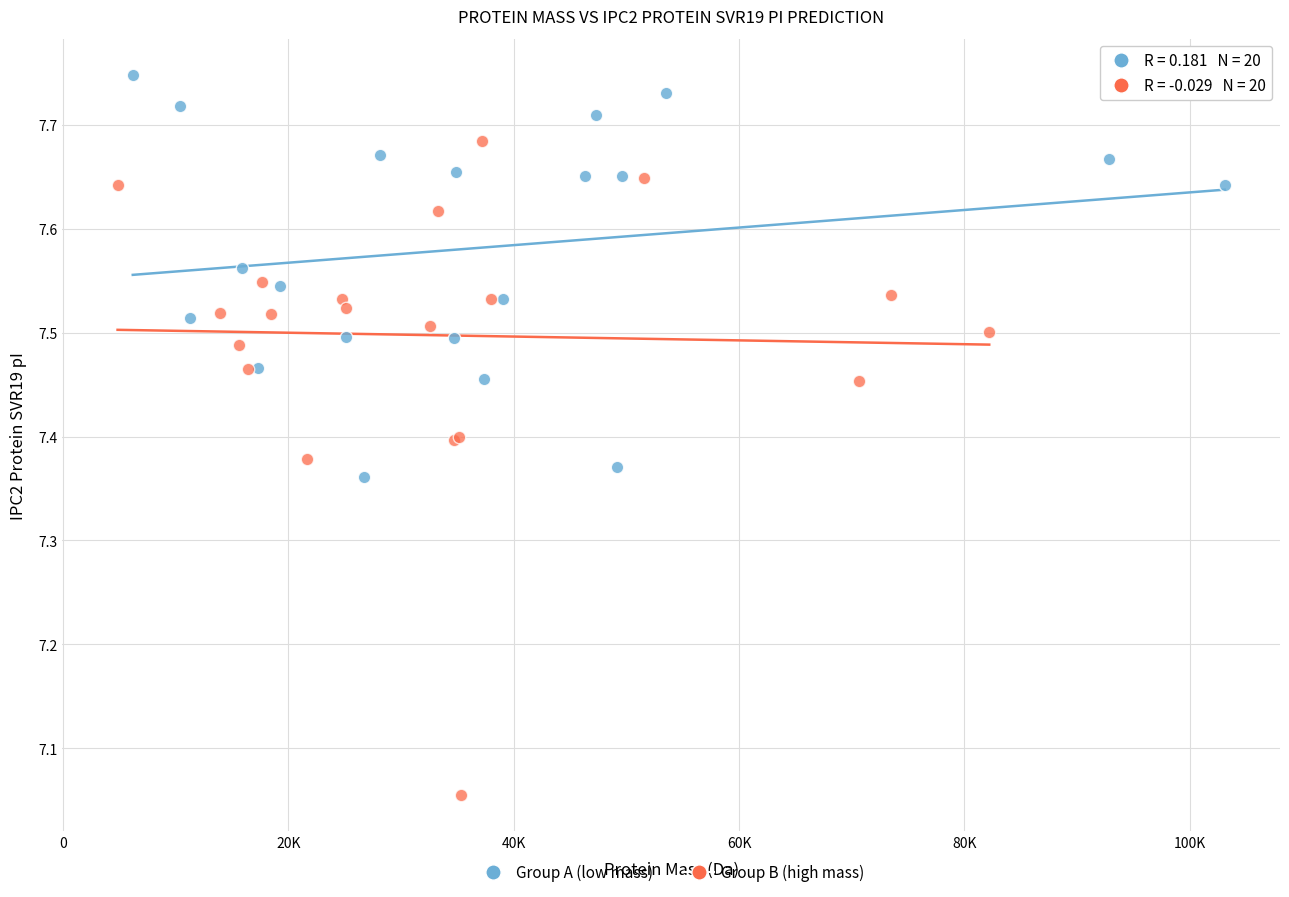

Which series contains the highest Y value?

Group A (low mass)